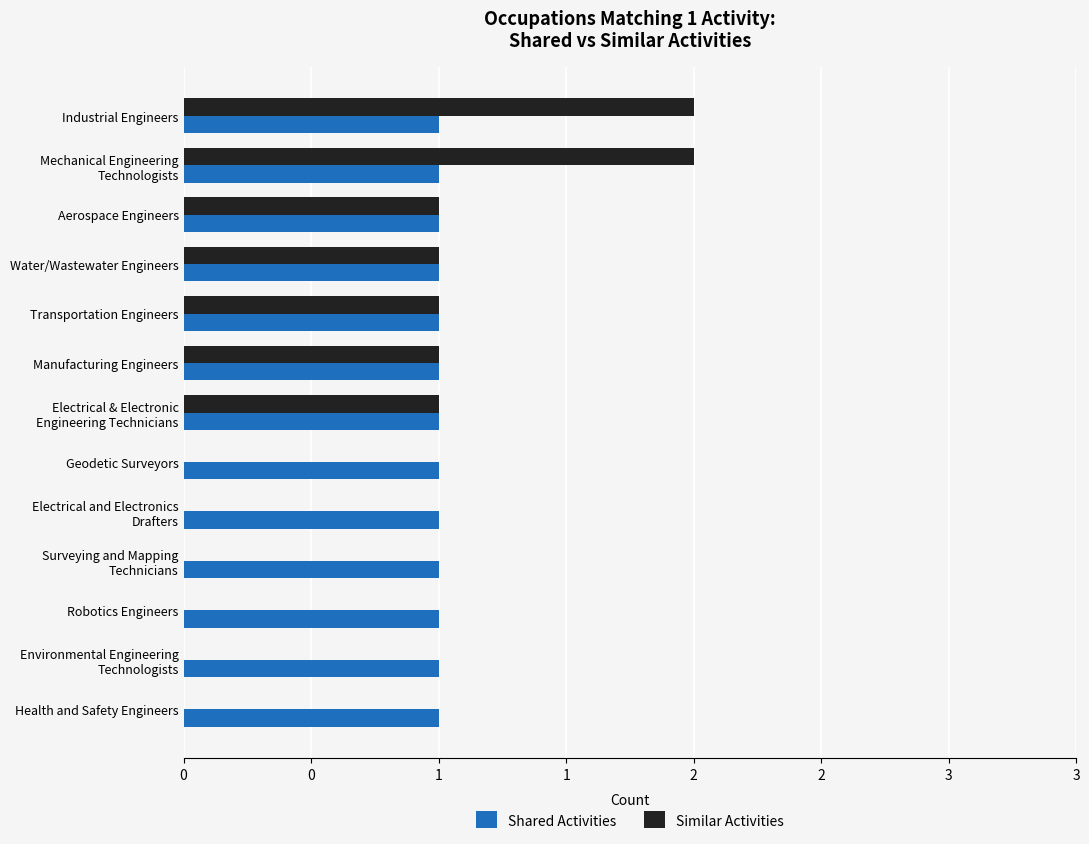

List the series in order of their peak value, lowest first.

Shared Activities, Similar Activities